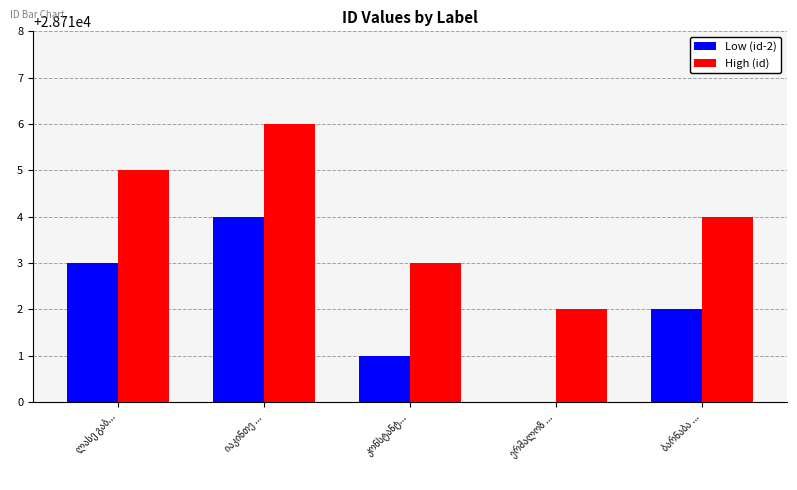

Reading left to right, what are all the values shown in this chart?

Low (id-2): 28713	28714	28711	28710	28712
High (id): 28715	28716	28713	28712	28714